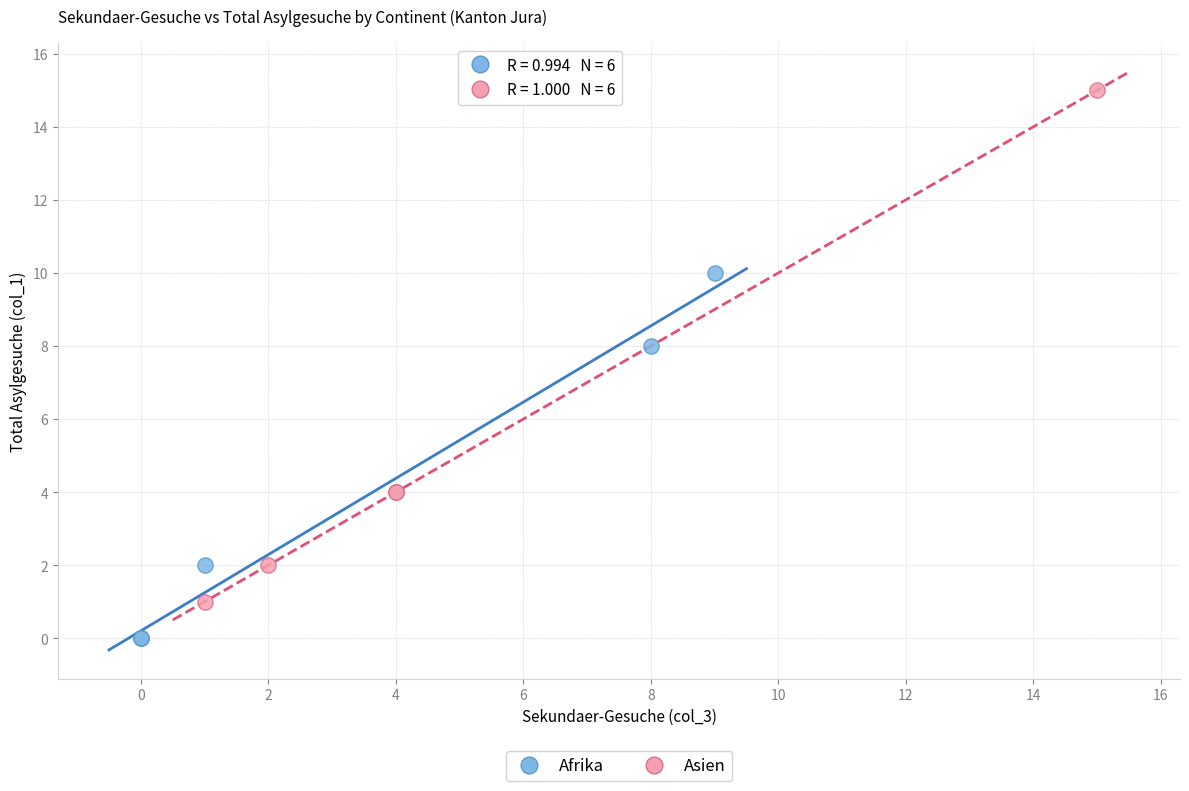

Which series has the widest spread of Y values?

Asien